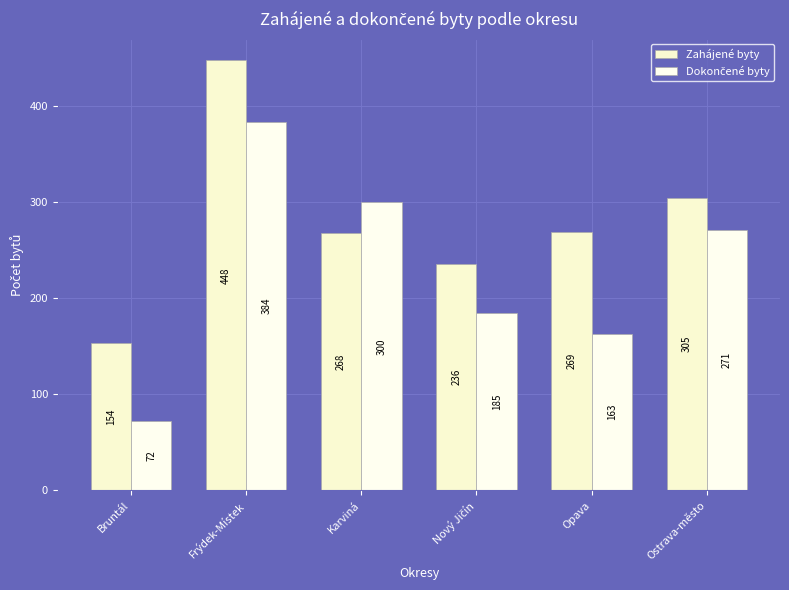

Count the number of categories in the chart.

6